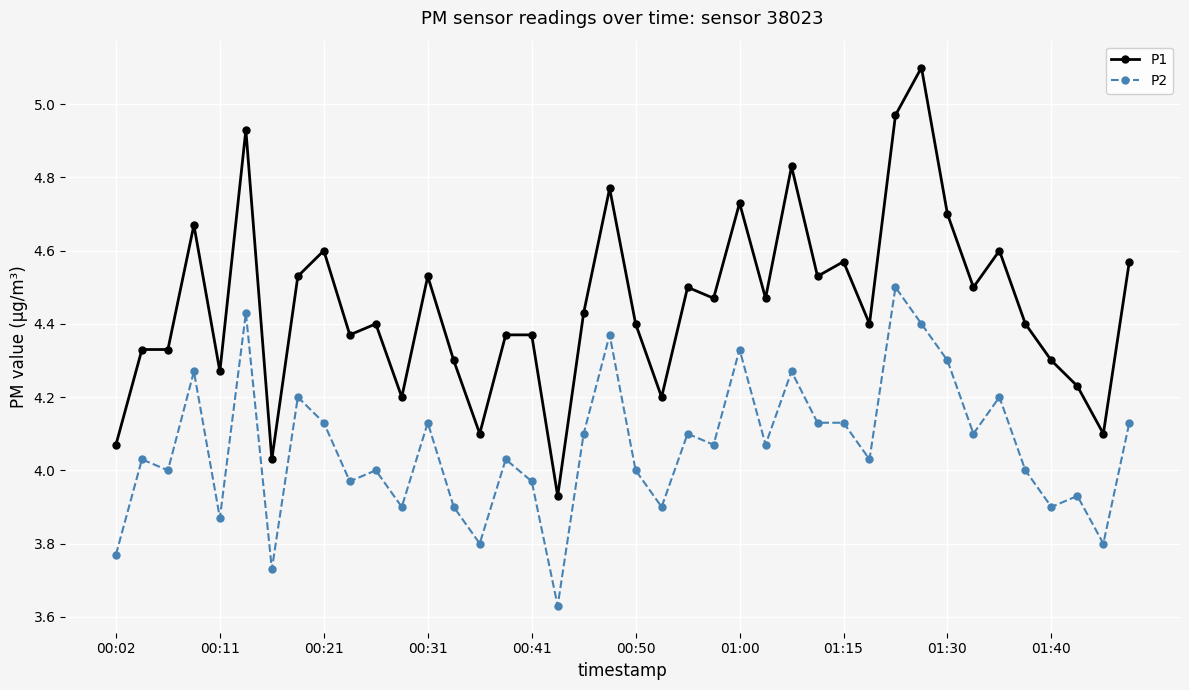

List the series in order of their overall mean, lowest first.

P2, P1